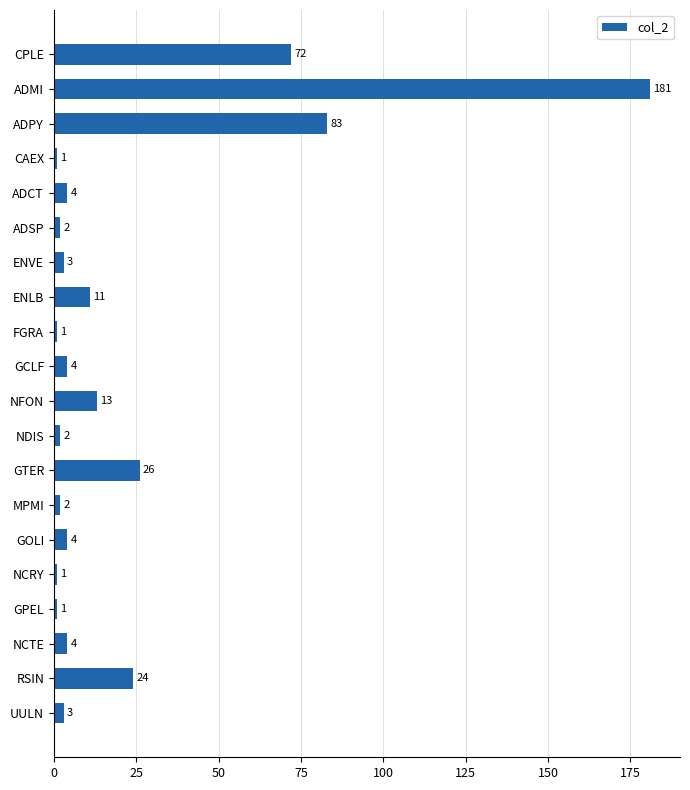

What is the difference between the second highest and minimum values?

82